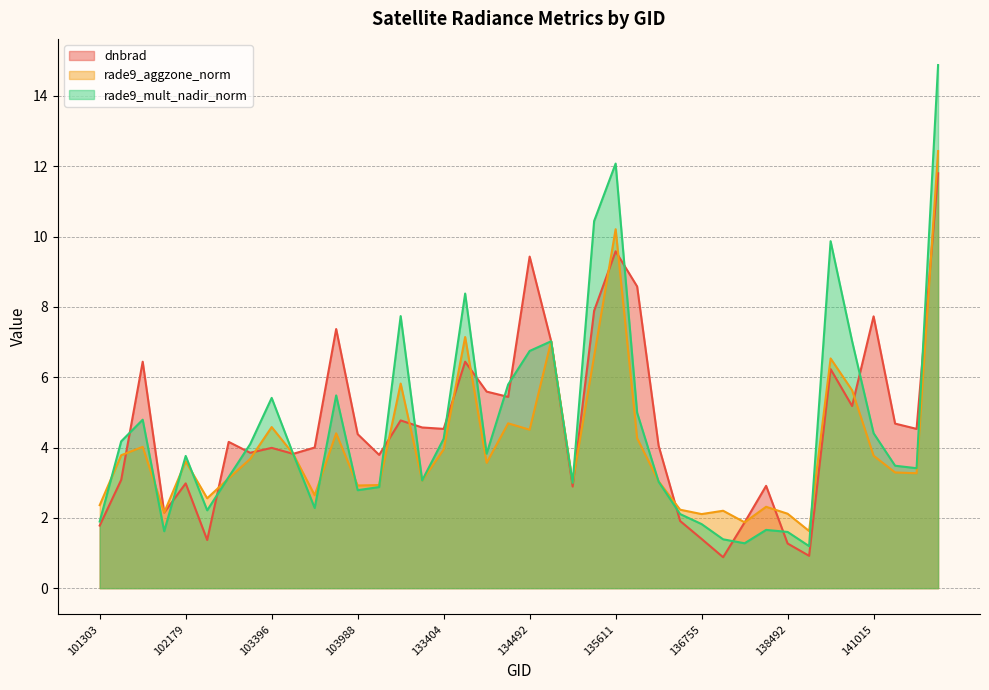

Which series has the largest total across all categories?

dnbrad